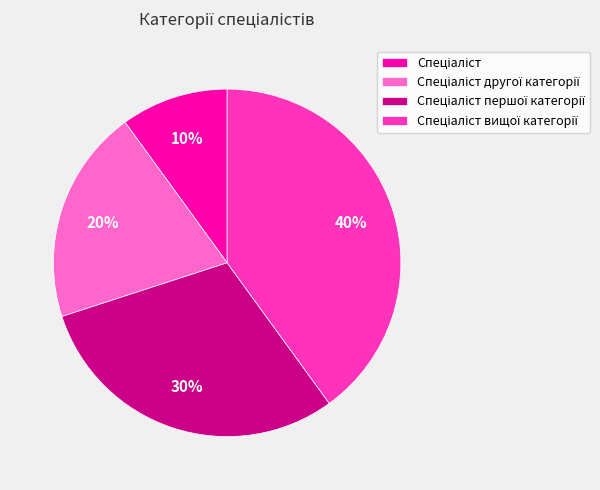

Is there a majority slice in this chart?

No